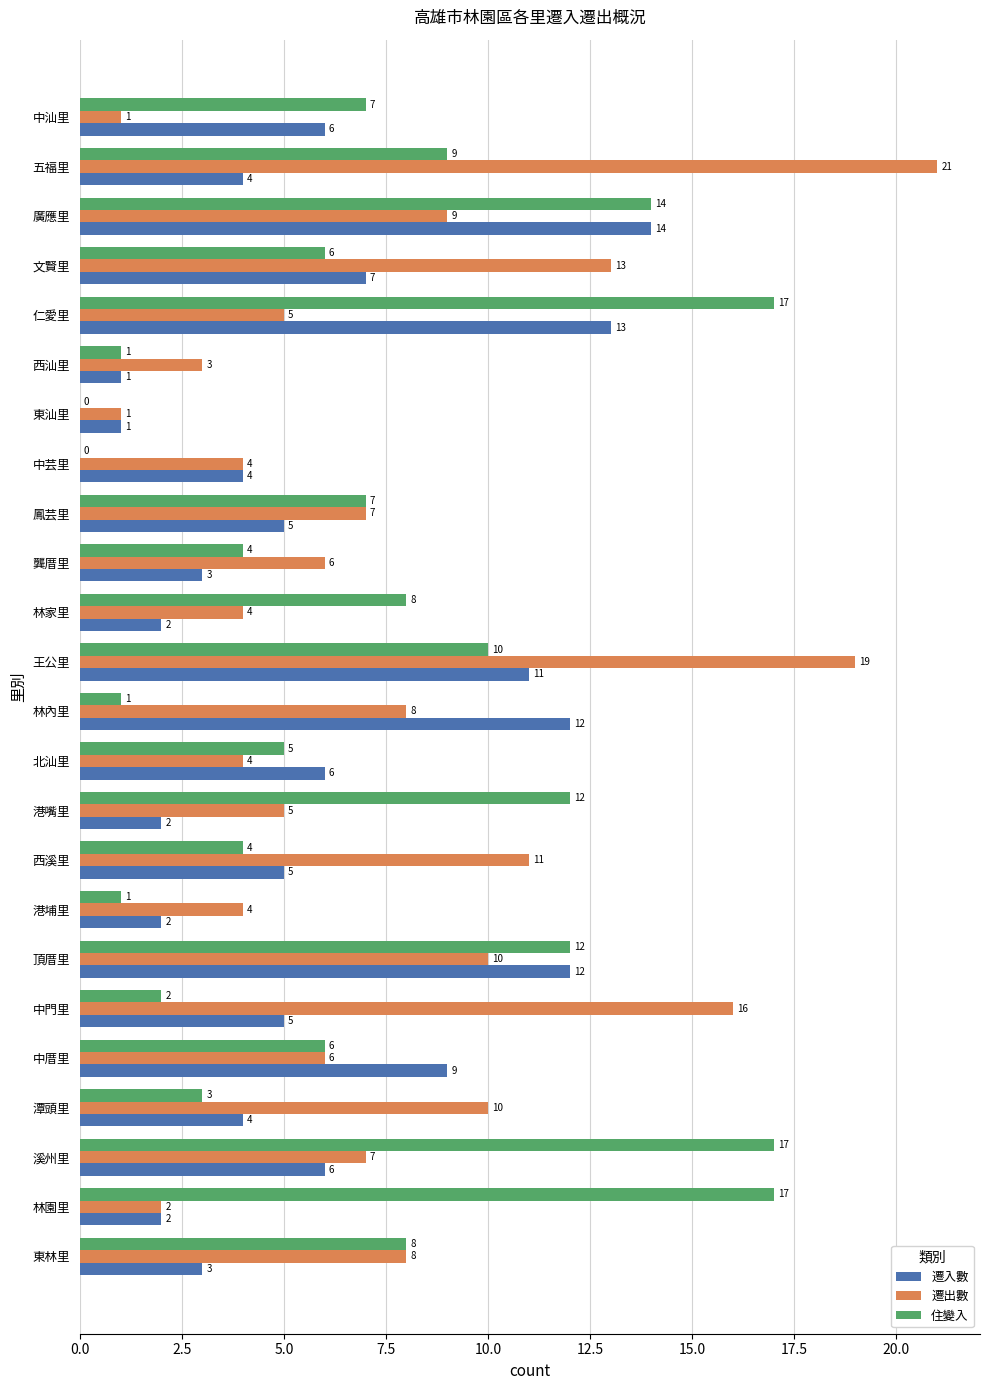

Is it true that 遷入數 equals 5 at 中厝里?

False